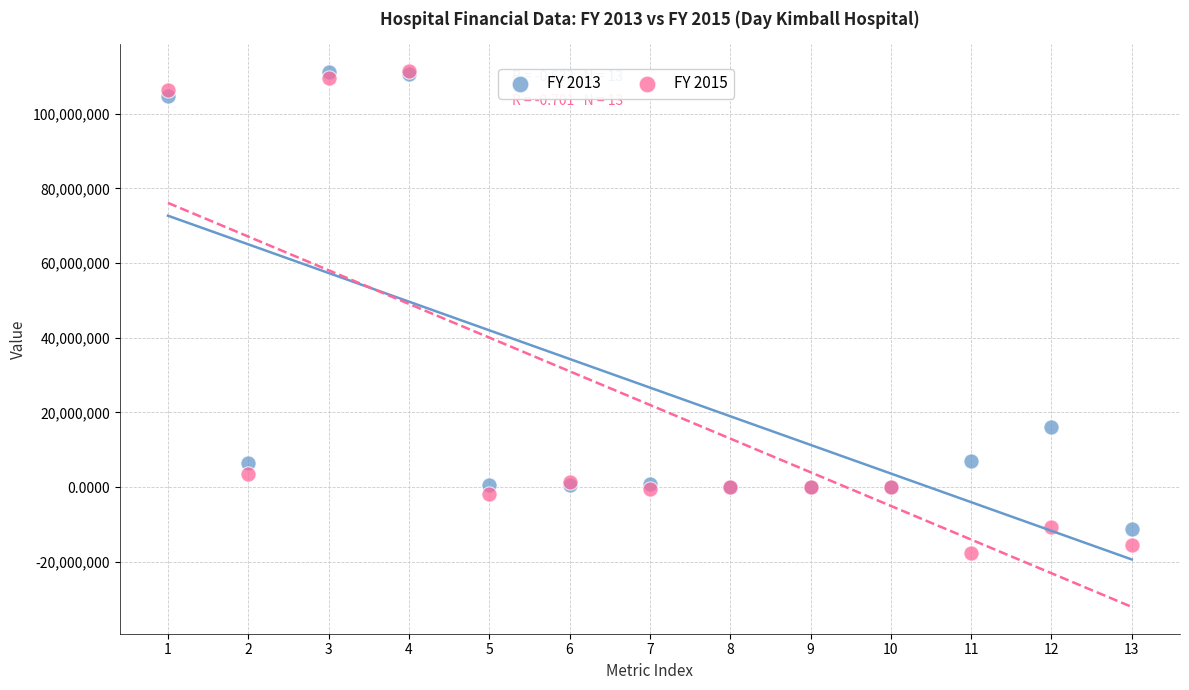

Across all series, what Y value is closest to 46970984?

16084923.0